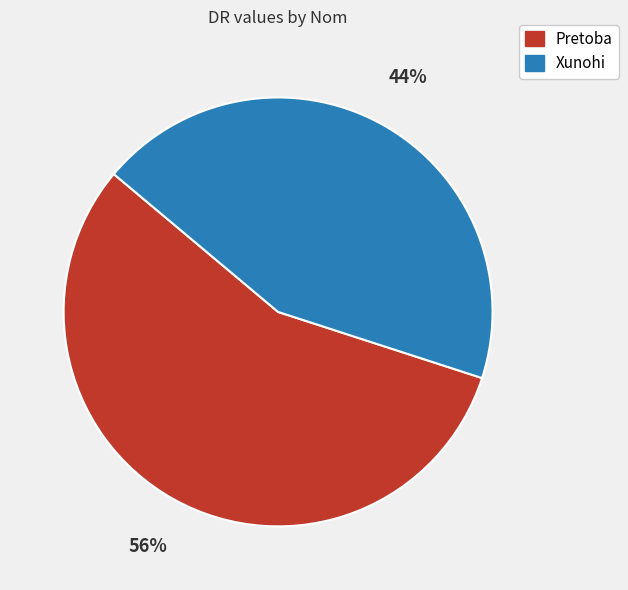

How many segments does this pie chart have?

2